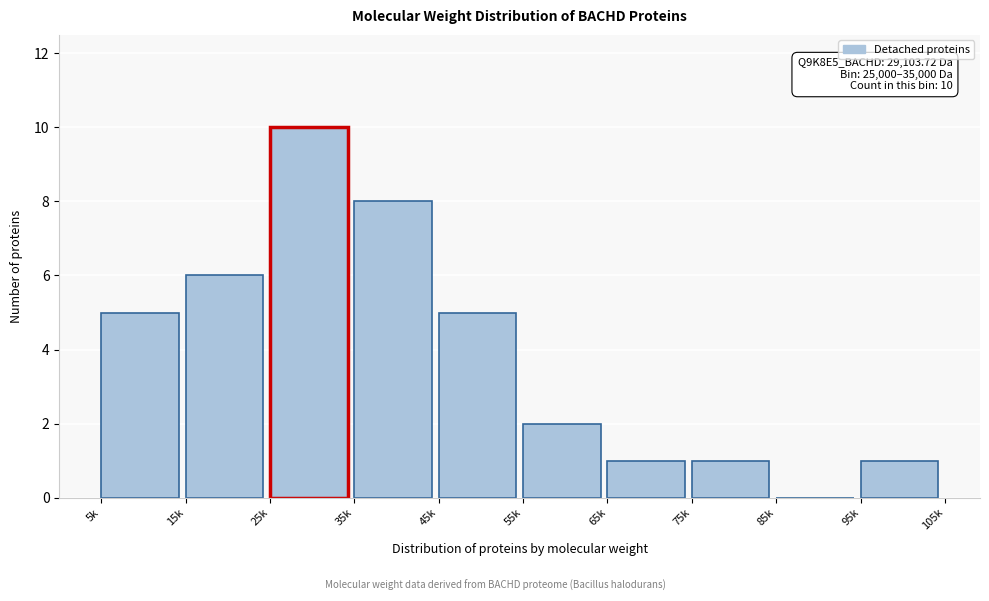

Reading left to right, what are all the values shown in this chart?

5k=5	15k=6	25k=10	35k=8	45k=5	55k=2	65k=1	75k=1	85k=0	95k=1